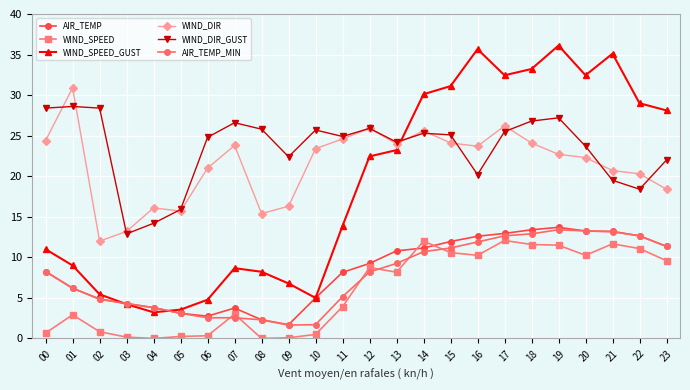

What is the value of the WIND_SPEED_GUST point at the 9th from the left?

8.2